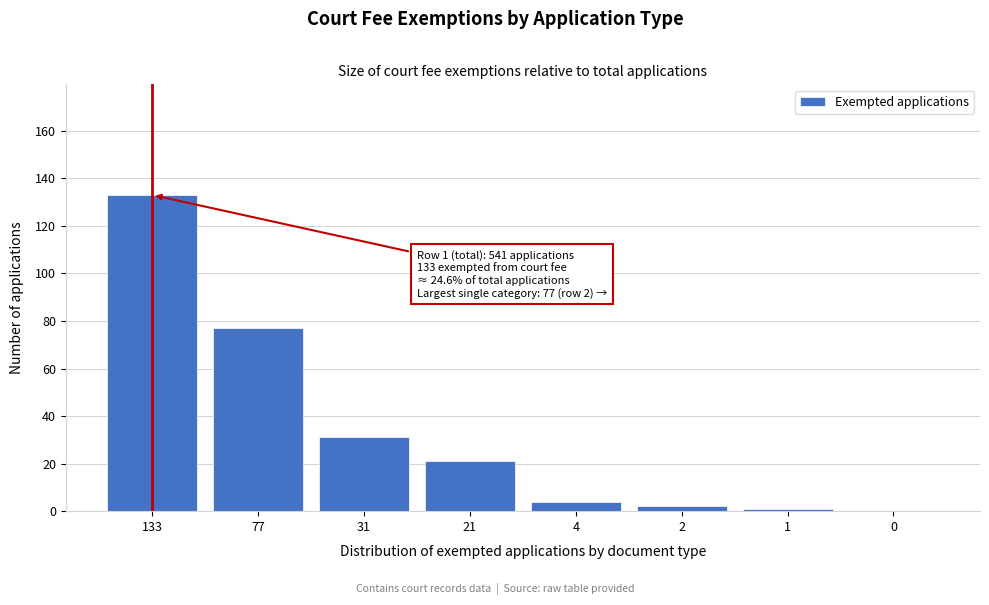

Reading left to right, transcribe all the data shown in this chart.

133=133	77=77	31=31	21=21	4=4	2=2	1=1	0=0